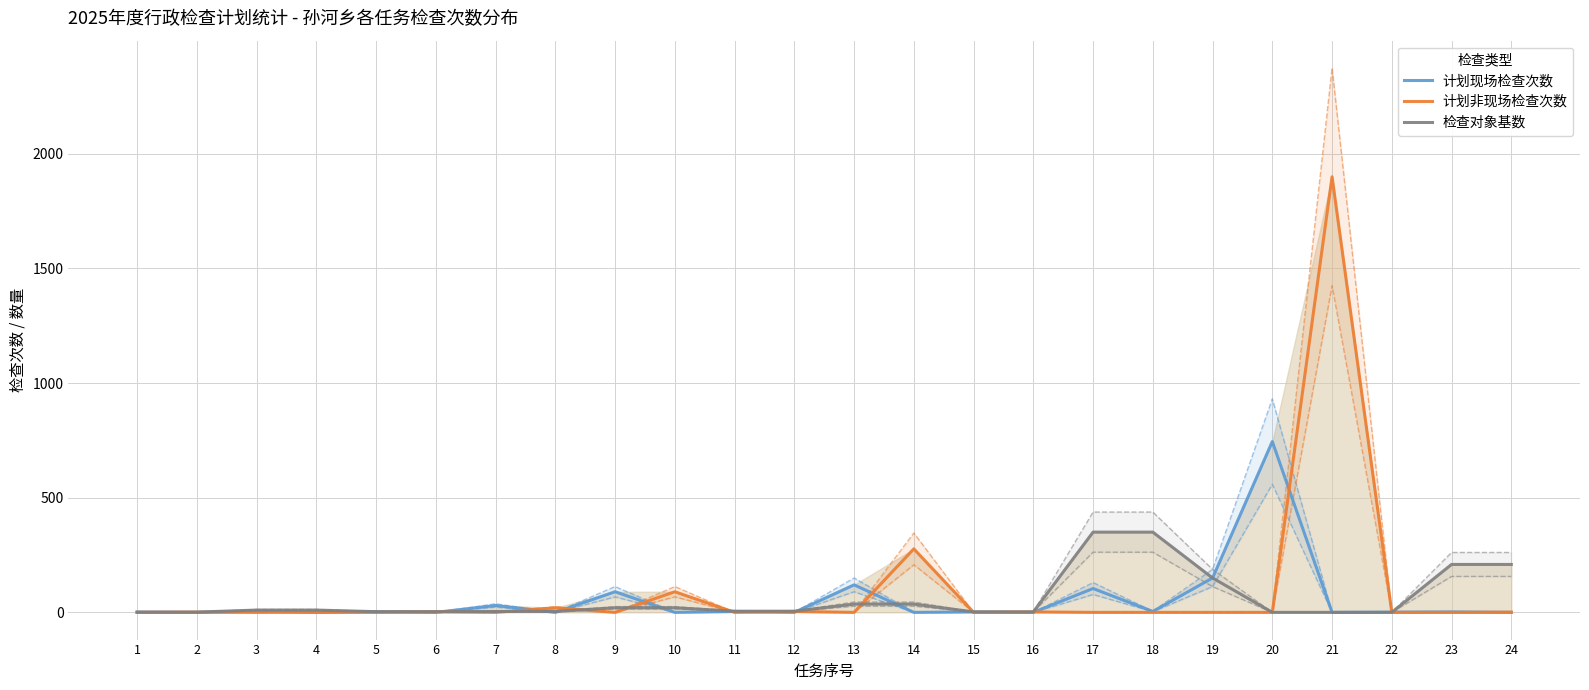

Count the number of data series in this chart.

3